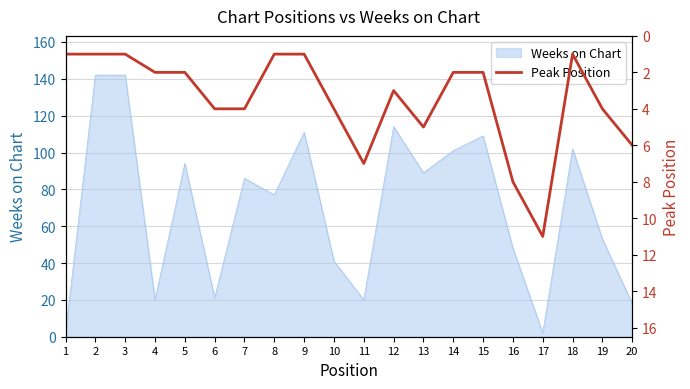

The value of Weeks on Chart at 20 is 18. True or false?

True